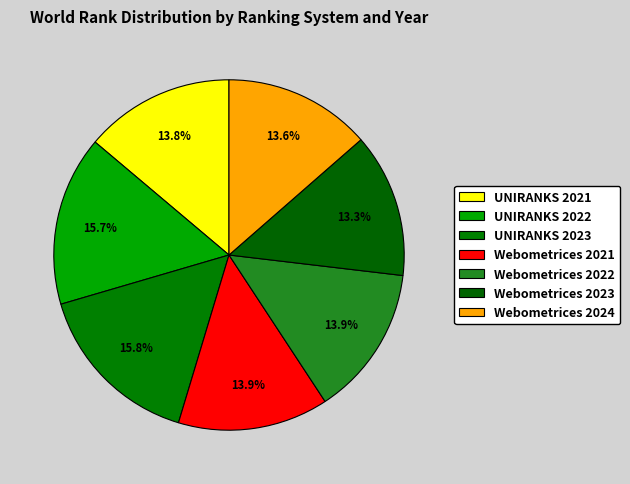

To the nearest percent, what portion does Webometrices 2024 represent?

14%